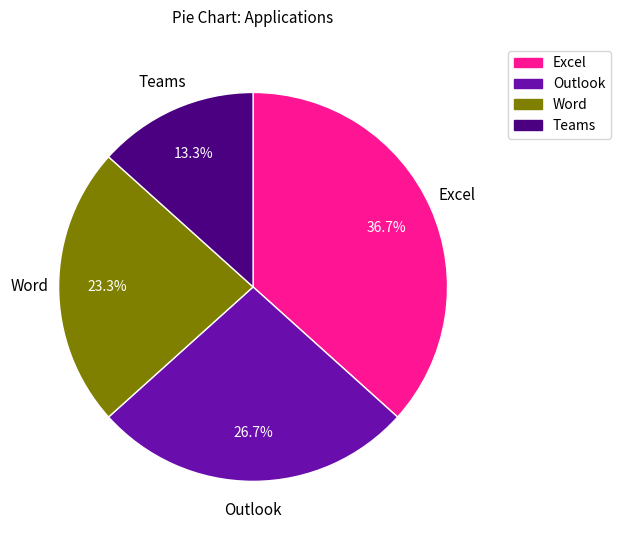

Combined, what portion of the pie is Outlook and Teams?

40.0%